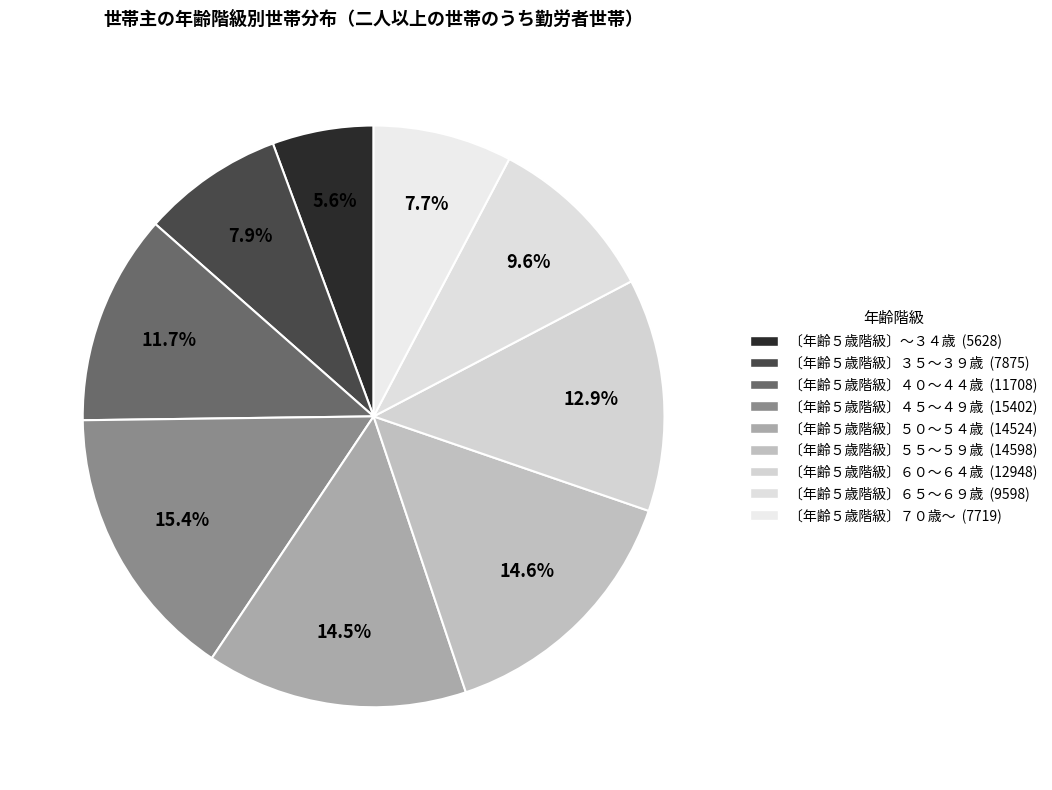

Which slice is the smallest?

〔年齢５歳階級〕～３４歳